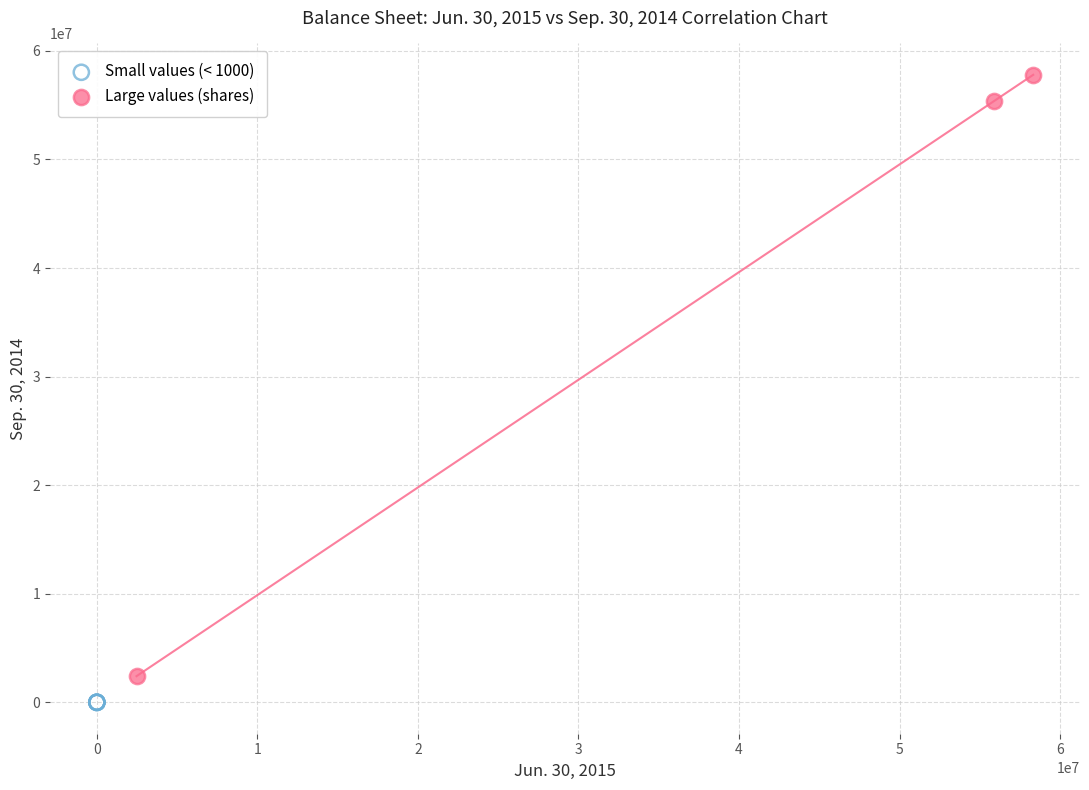

What are all the series names shown in the legend?

Small values (< 1000), Large values (shares)